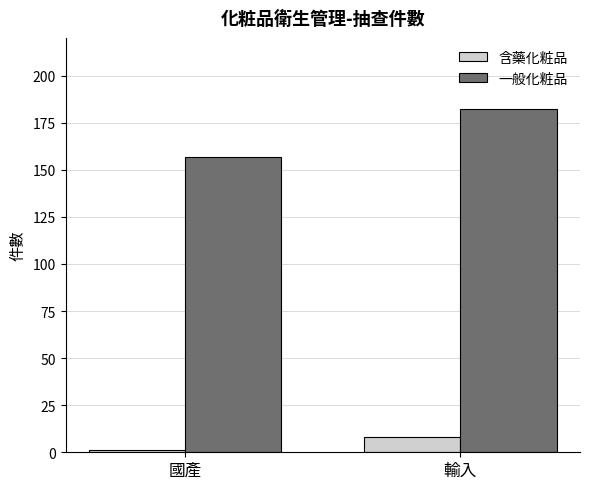

Read the 含藥化粧品 value at 國產.

1